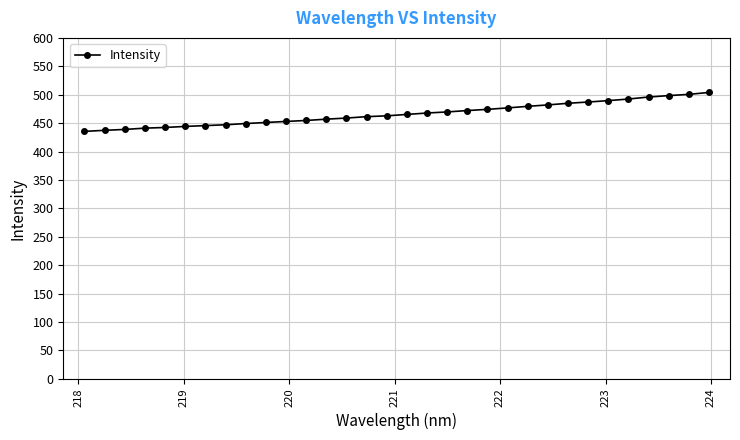

What is the value of the 7th point from the left?

445.6